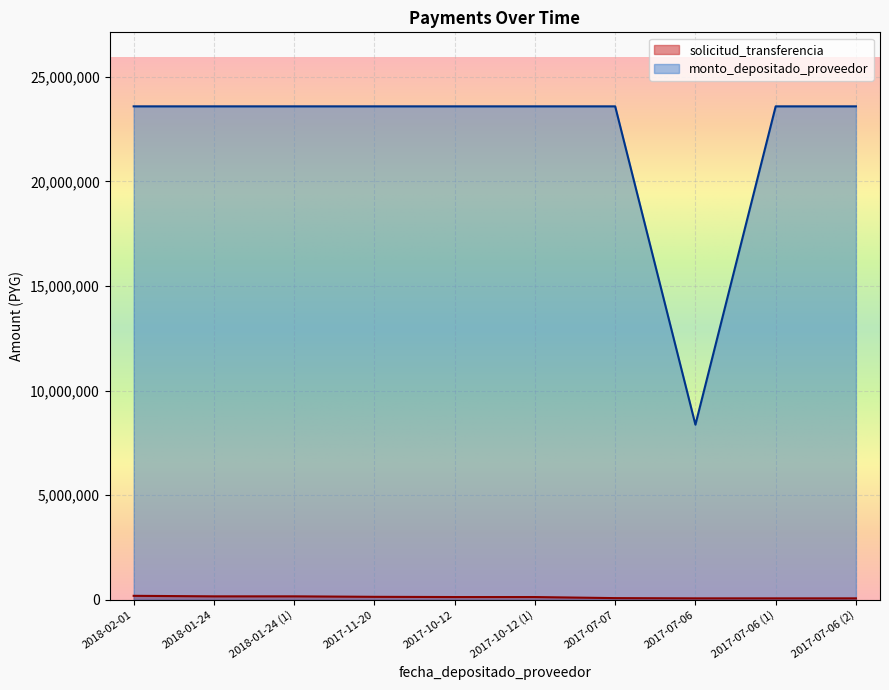

True or false: monto_depositado_proveedor and solicitud_transferencia intersect in this chart.

False